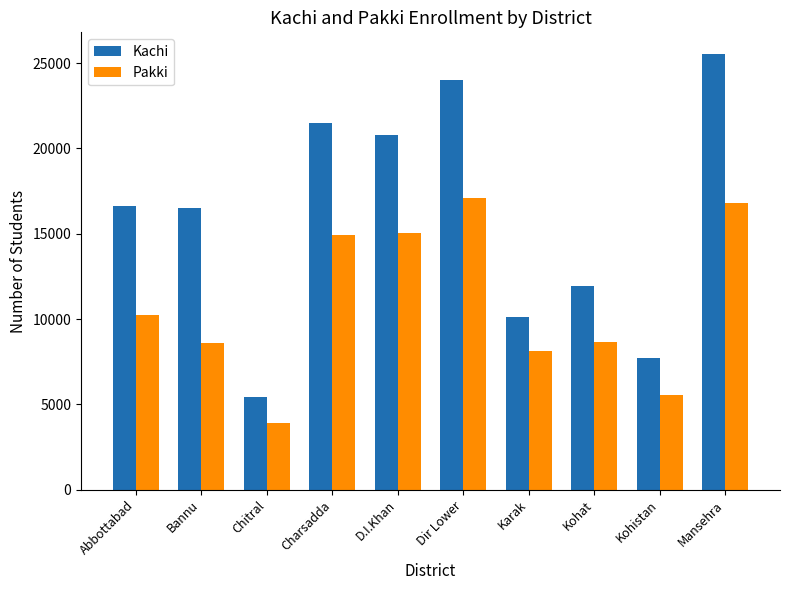

Which category has the highest value in the Kachi series?

Mansehra